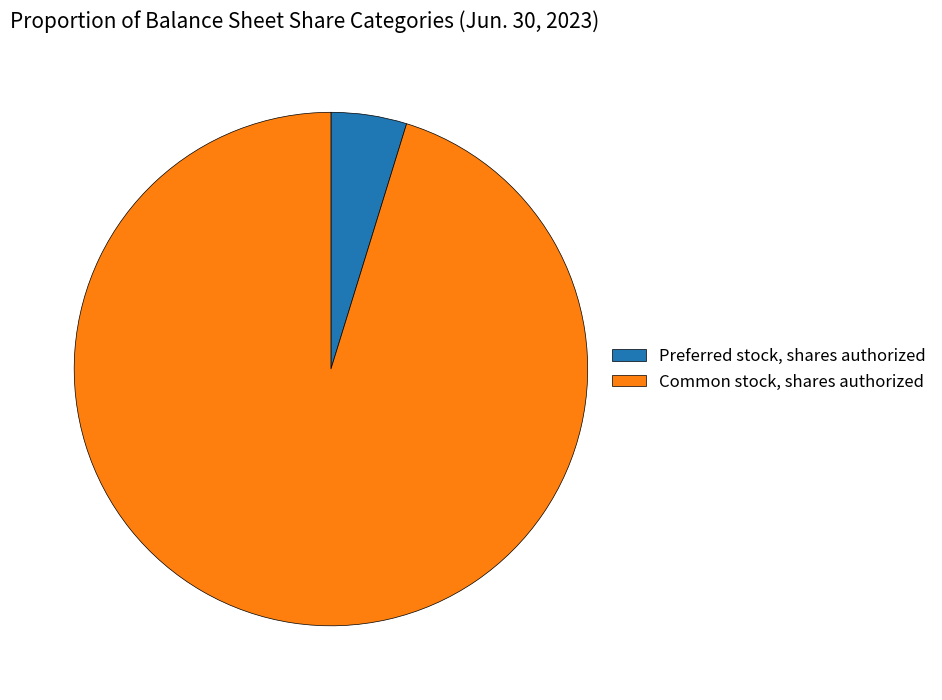

Is the sum of Preferred stock, shares authorized and Common stock, shares authorized greater than half?

Yes